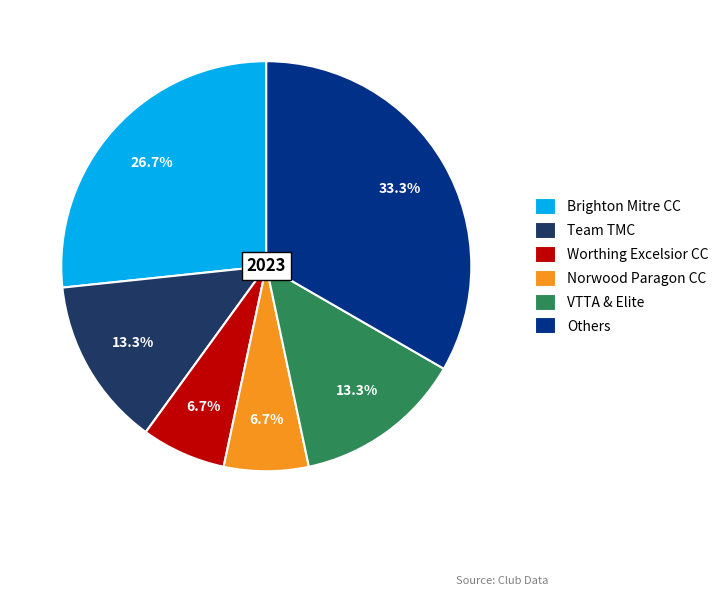

The Worthing Excelsior CC slice represents 15% of the pie. True or false?

False